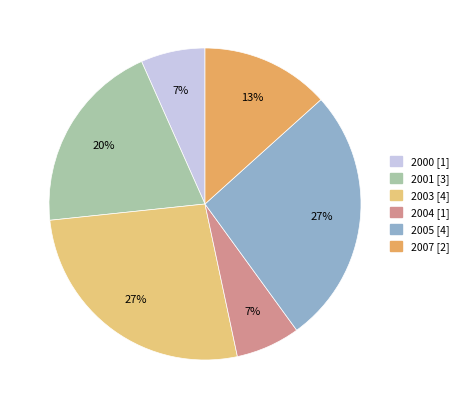

True or false: 2003 accounts for 27% of the total.

True